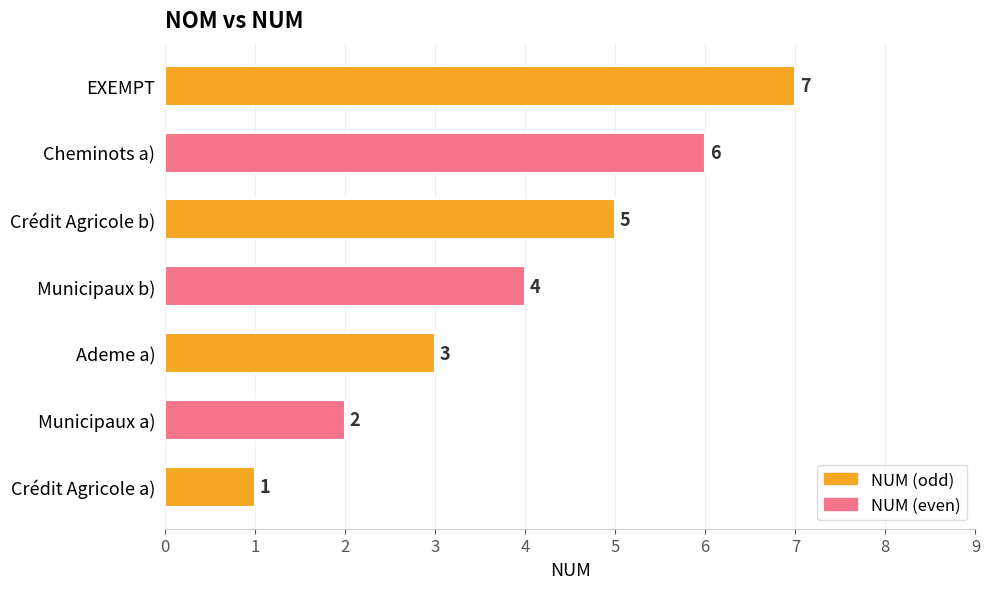

How many values are below 4?

3